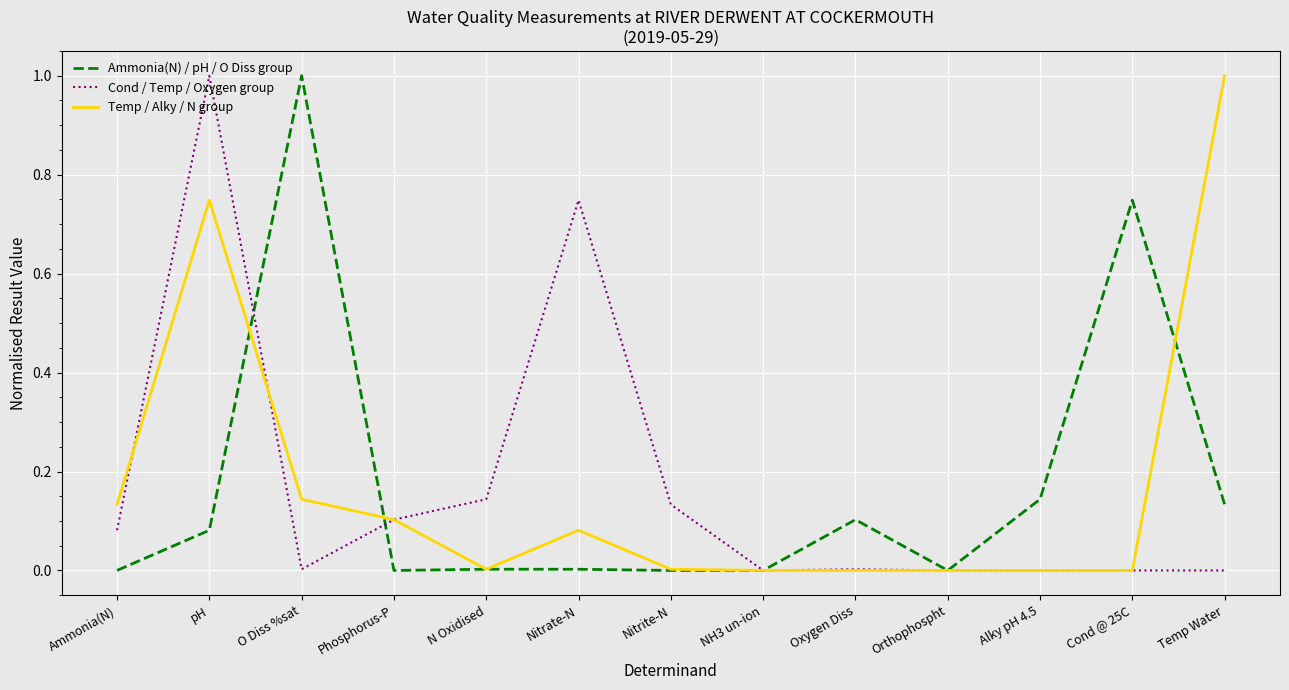

Which series changed the most between Phosphorus-P and Nitrate-N?

Cond / Temp / Oxygen group